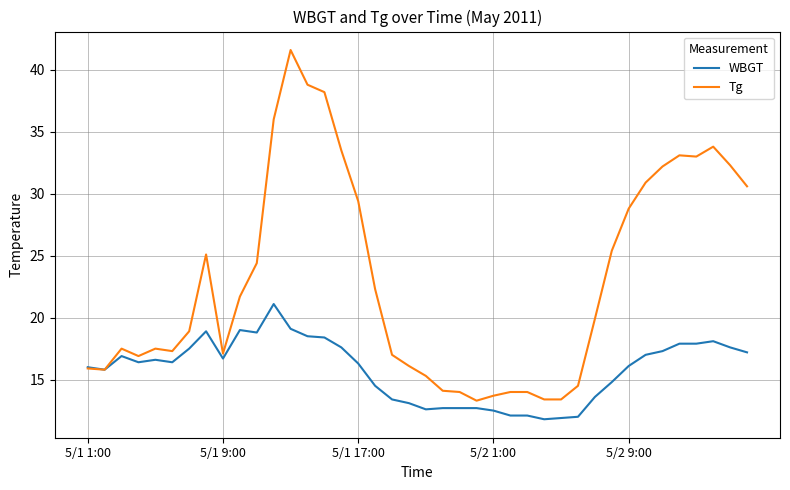

List the series in order of their peak value, highest first.

Tg, WBGT